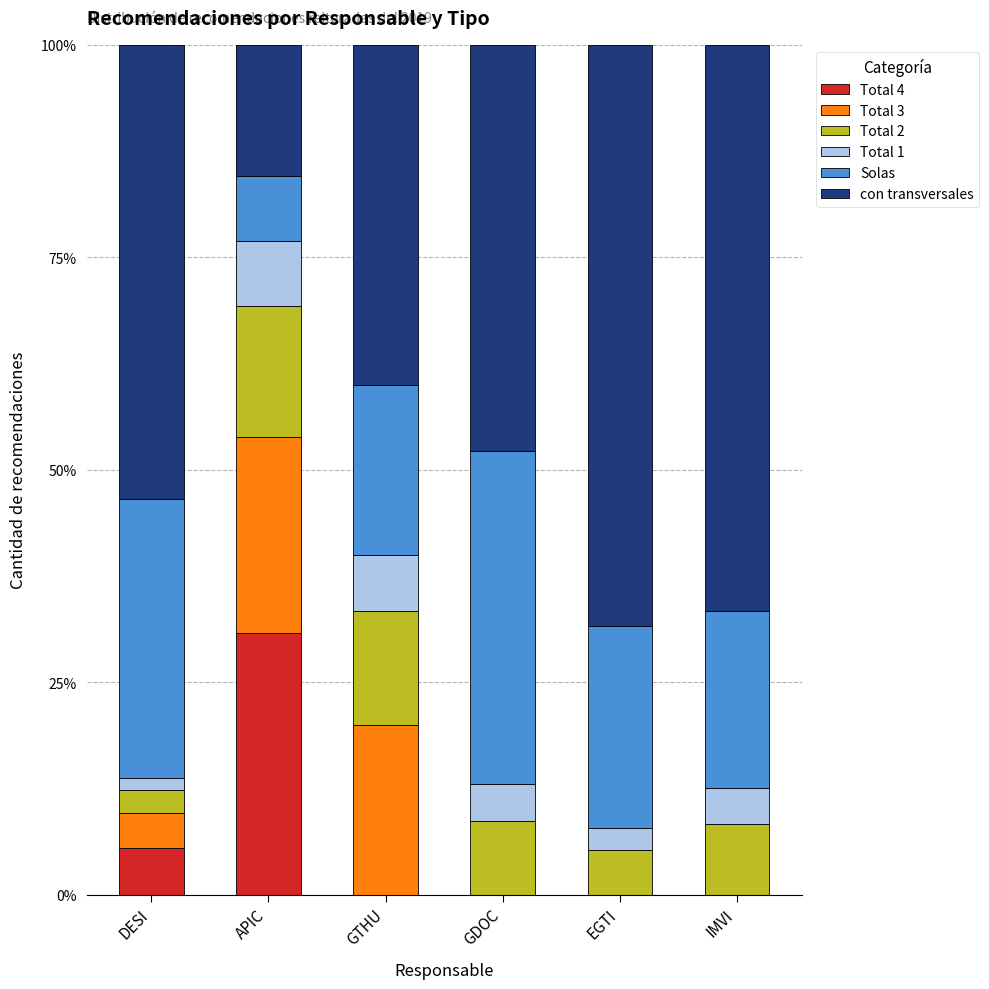

Count the number of data series in this chart.

6